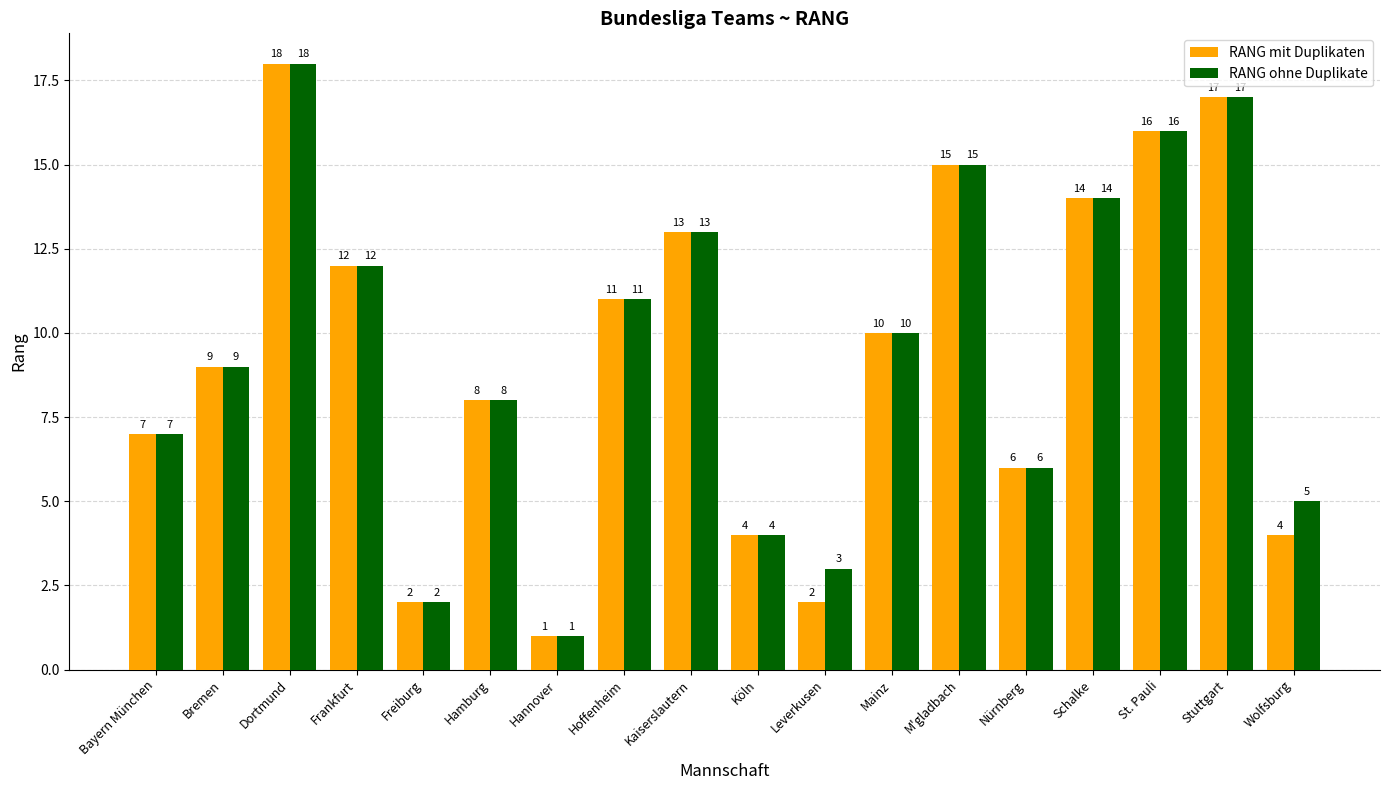

What value does the RANG ohne Duplikate series have at Dortmund?

18